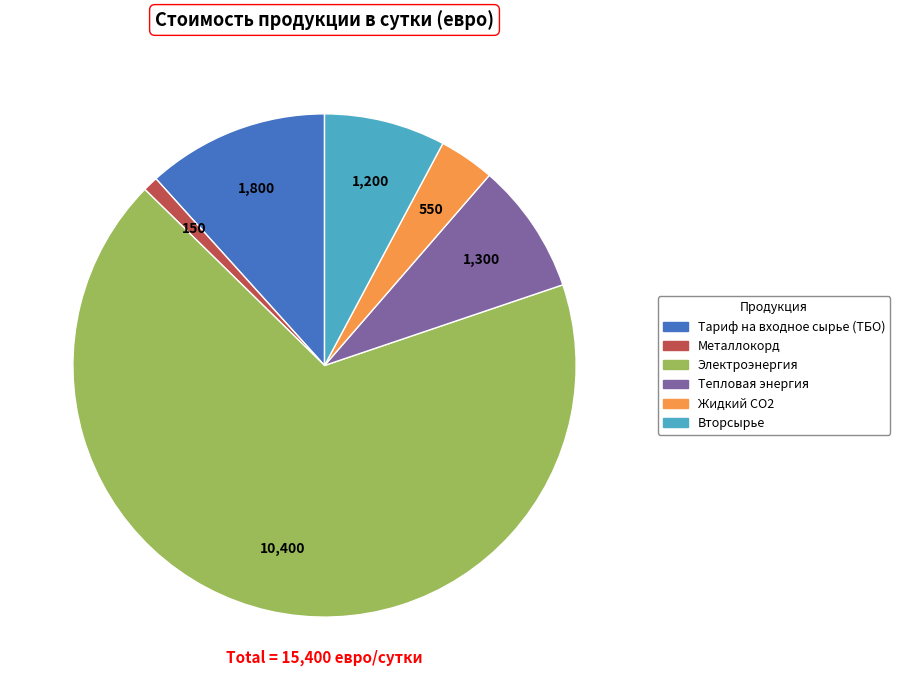

Does any single category account for the majority?

Yes